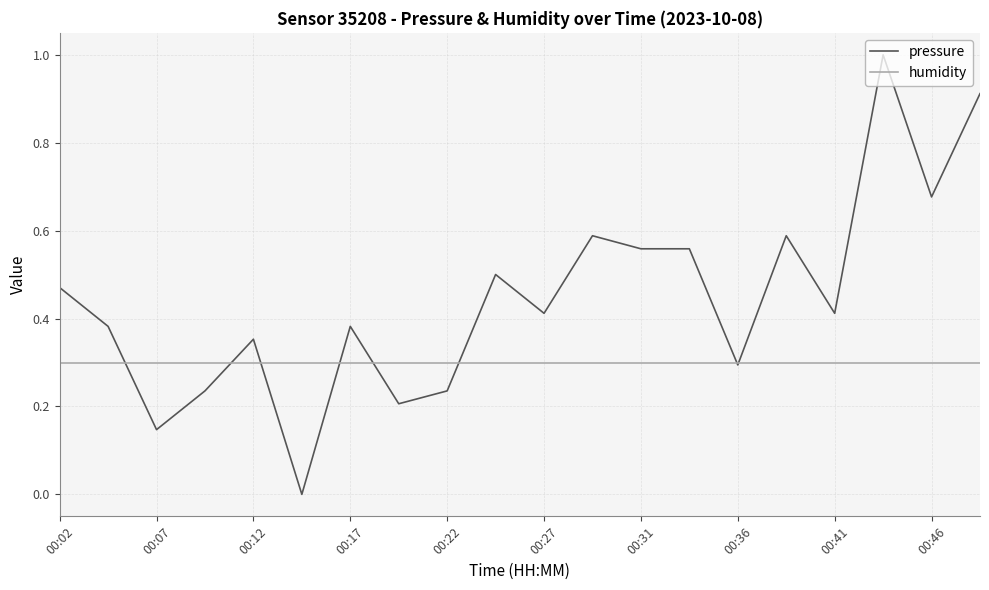

How many lines are shown in the chart?

2